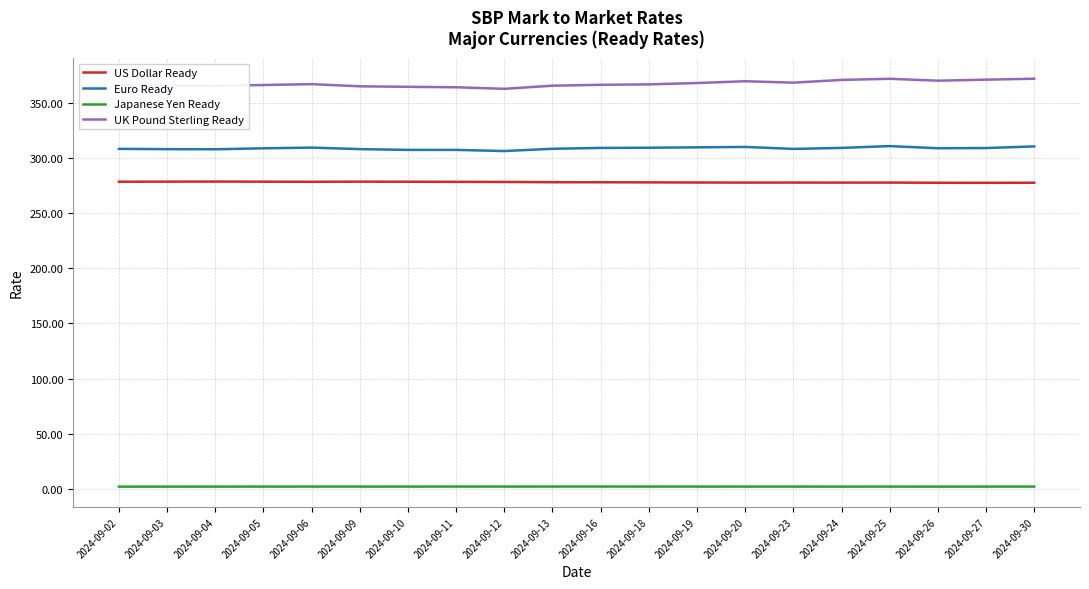

At 2024-09-25, list the series in order from largest to smallest.

UK Pound Sterling Ready, Euro Ready, US Dollar Ready, Japanese Yen Ready